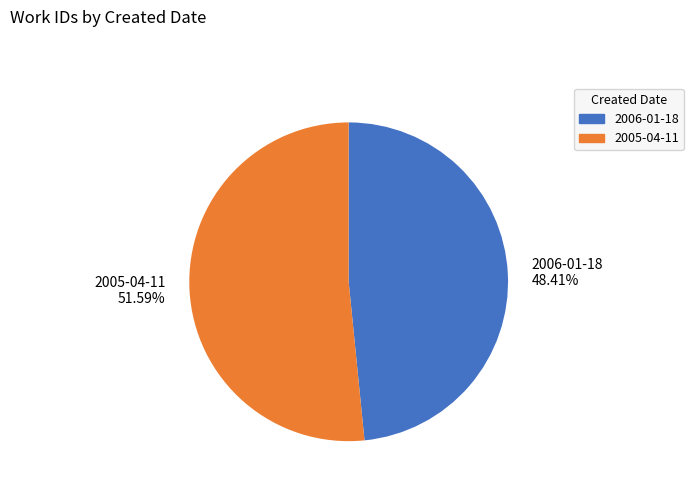

To the nearest percent, what portion does 2006-01-18 represent?

48%